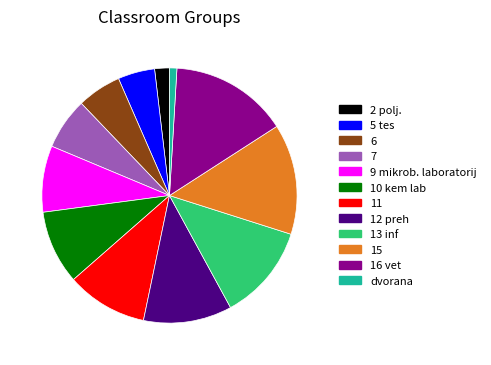

Which slice is the smallest?

dvorana